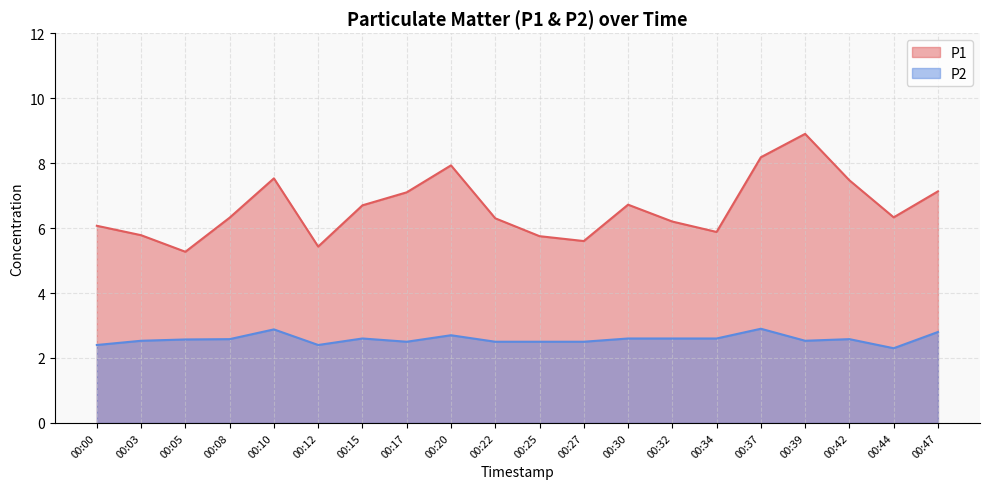

Which series has the largest total across all categories?

P1